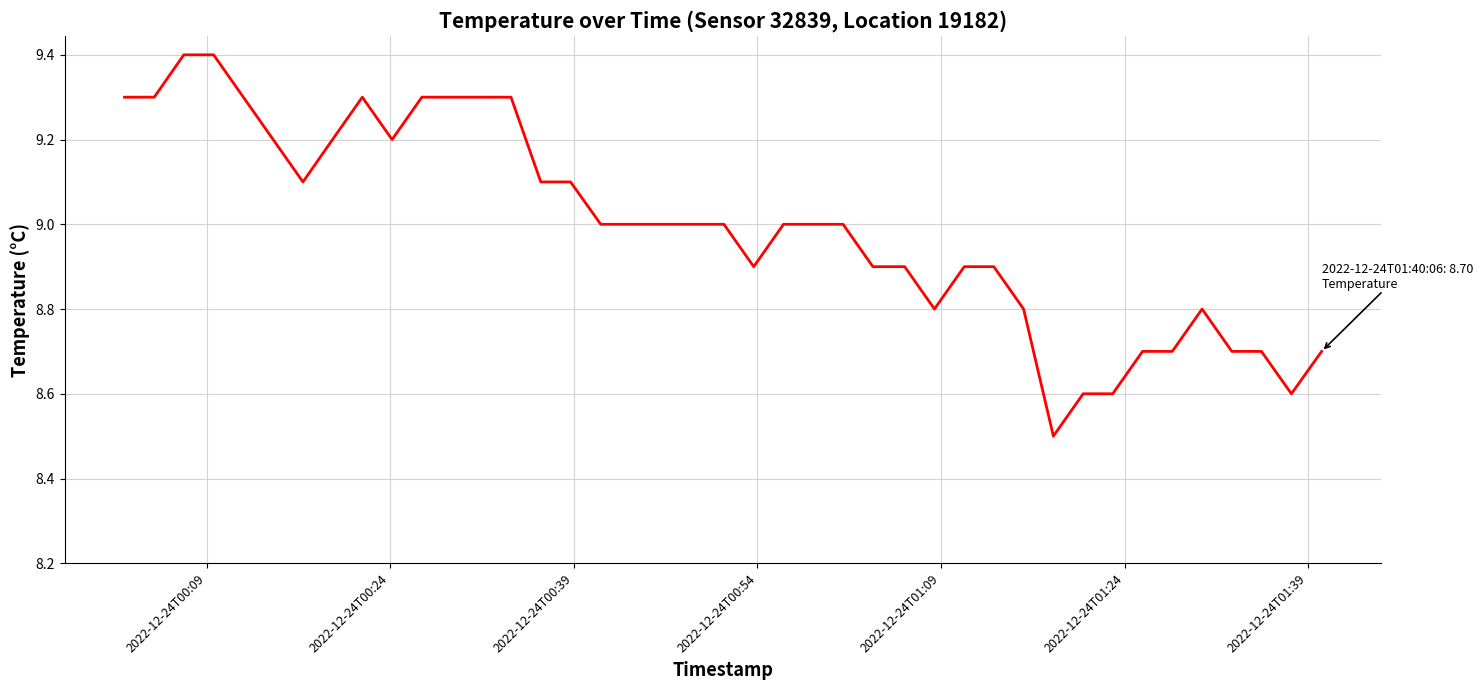

What is the difference between the maximum and minimum values?

0.9